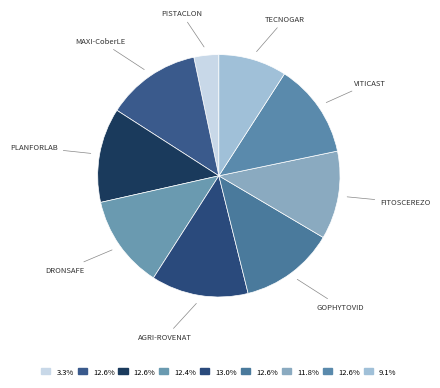

Count the number of slices in the pie.

9